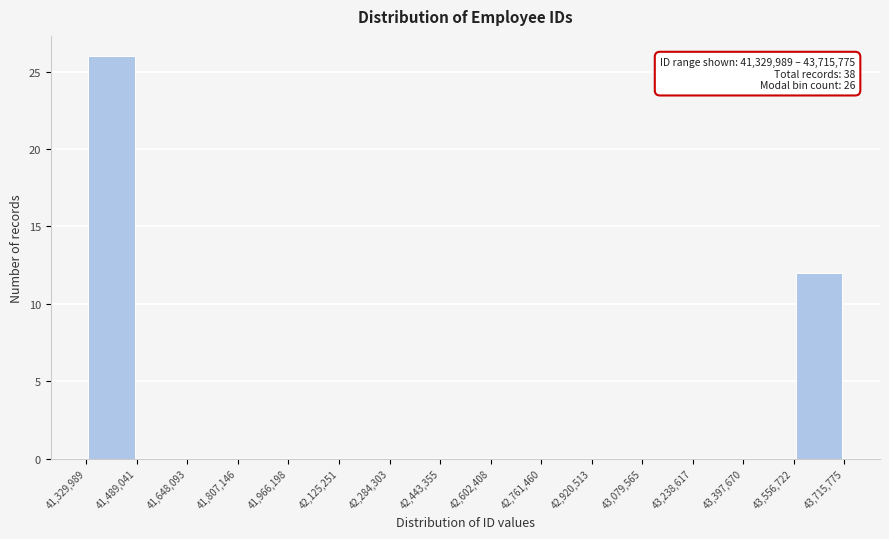

Over which range of the x-axis is the bar tallest?

41,329,989 to 41,489,041